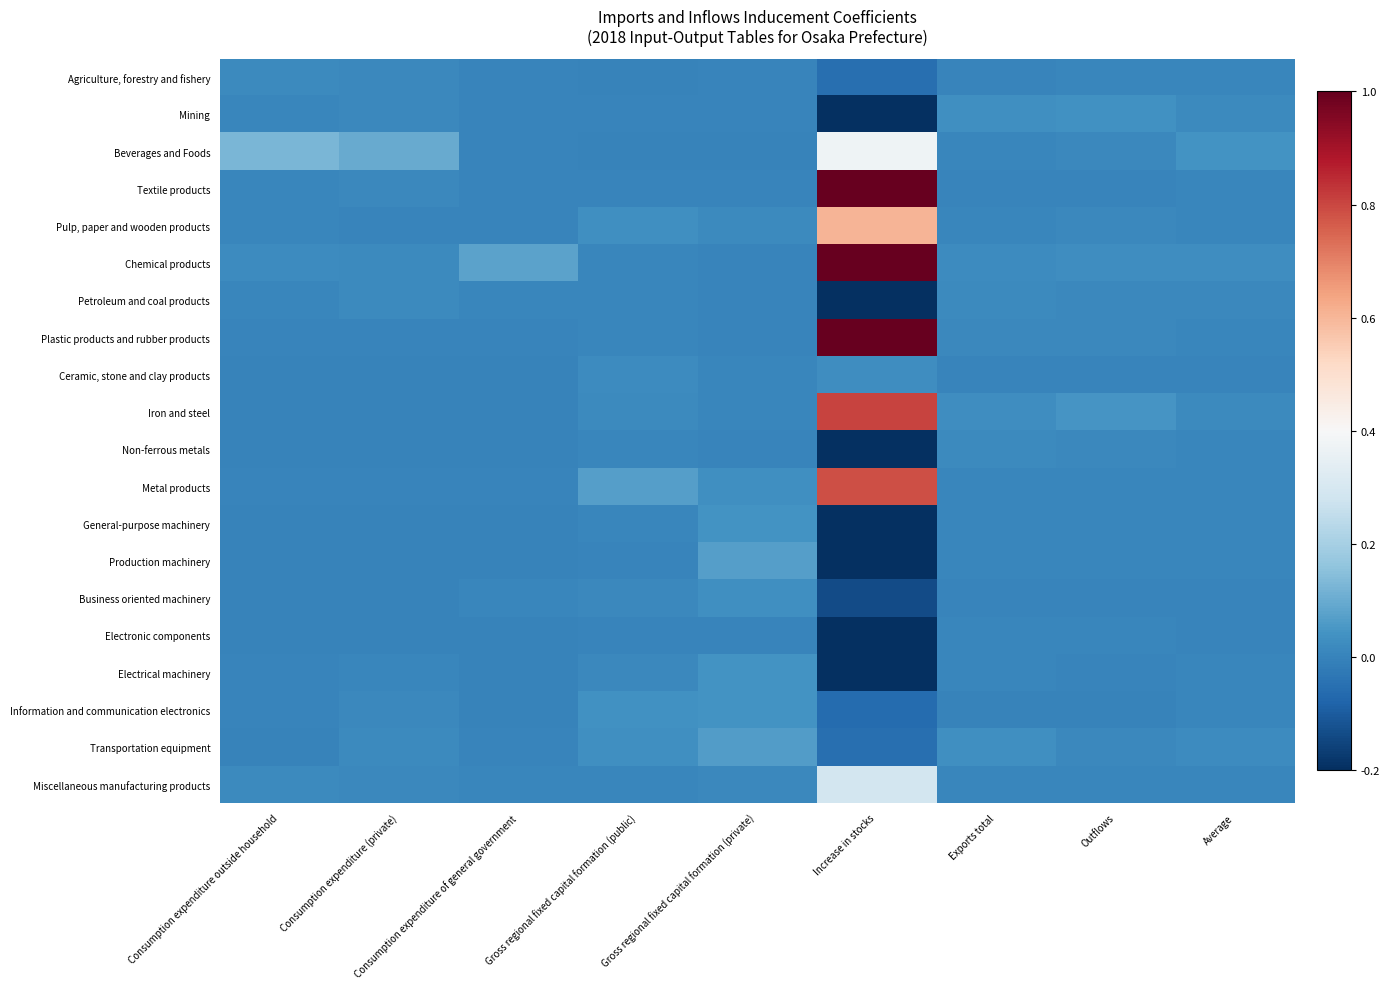

Count the number of data series in this chart.

20